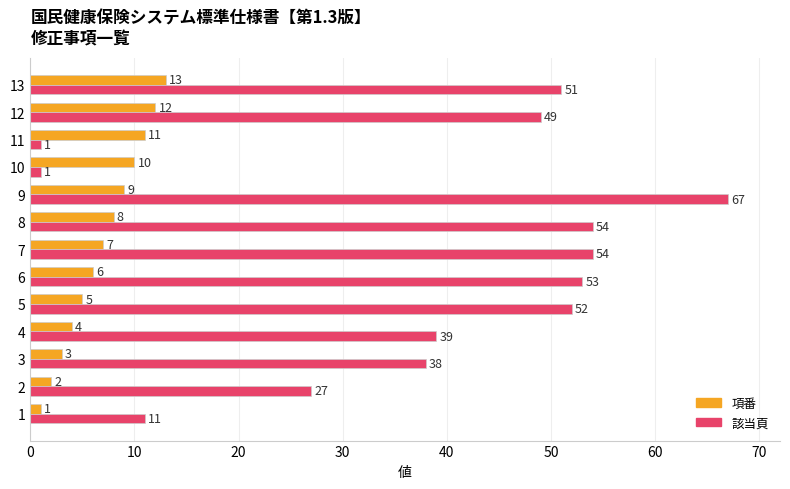

What is the minimum value shown in the chart?

1